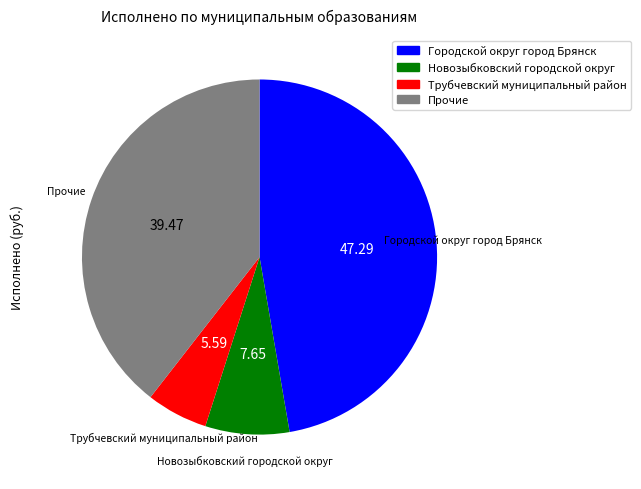

Does any single category account for the majority?

No